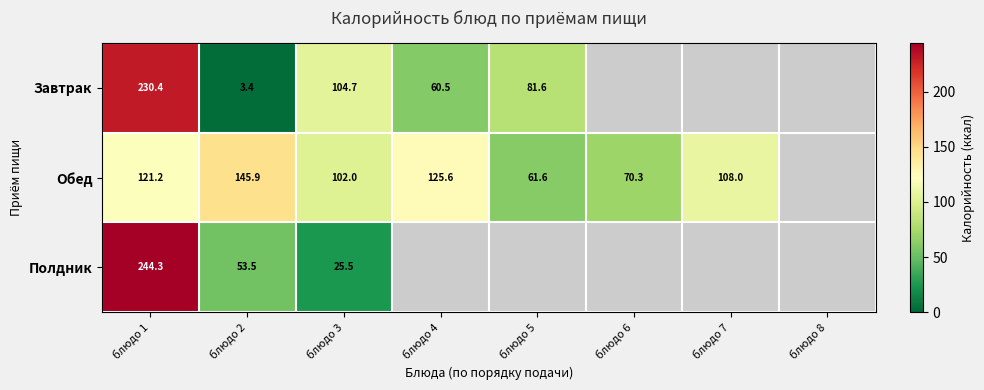

The value of Обед at блюдо 6 is 70.3. True or false?

True